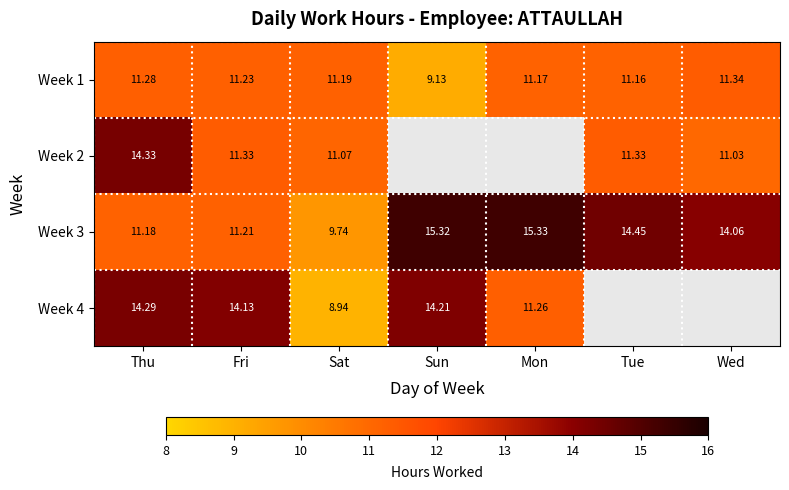

What is the spread (max minus min) of values at Fri?

2.9